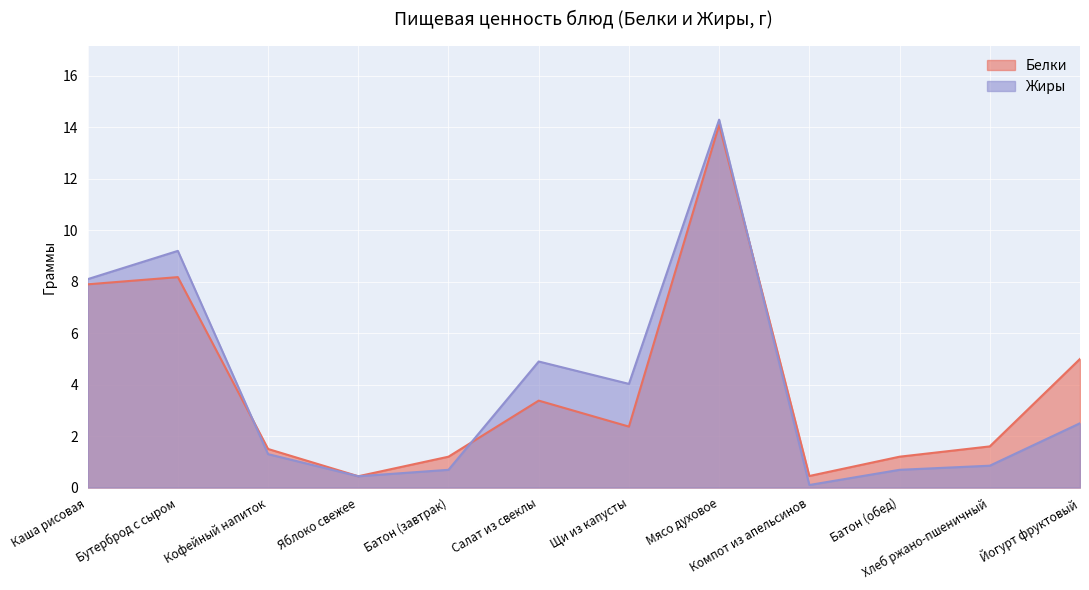

At how many categories does at least one series exceed 10?

1